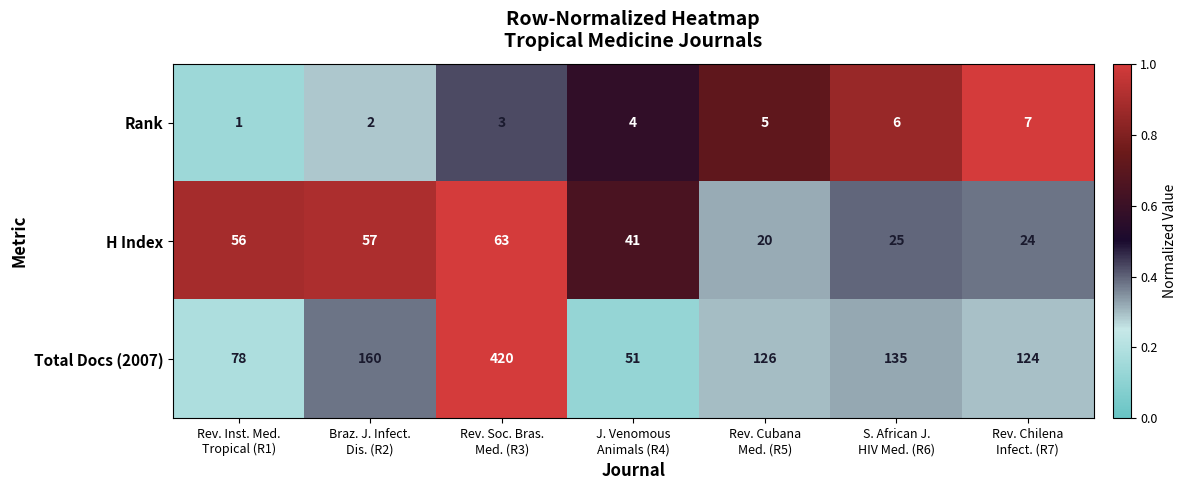

Which series has the largest total across all categories?

Total Docs (2007)